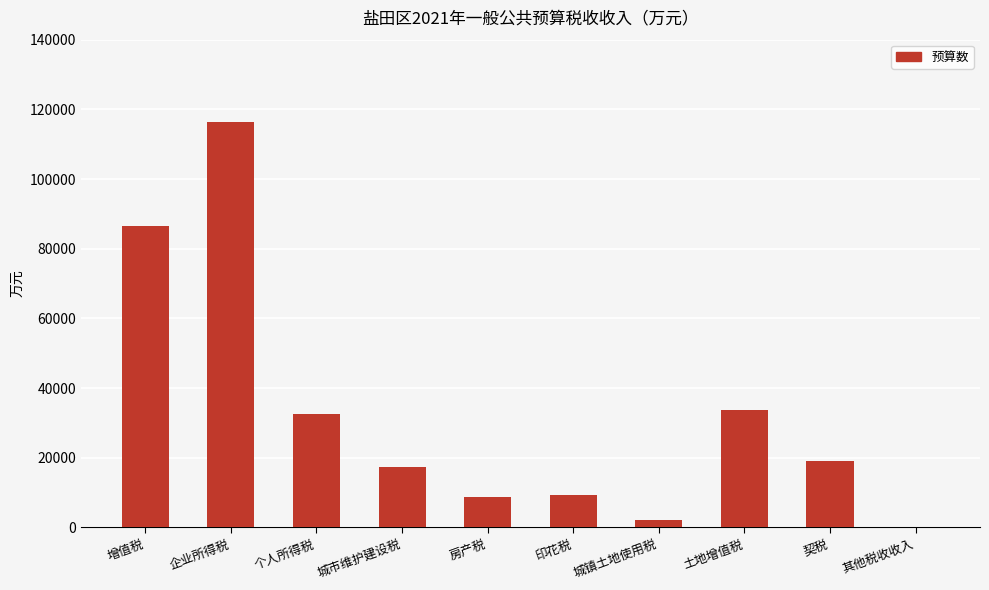

What is the ratio of the value at 土地增值税 to the value at 其他税收收入?

1406.2